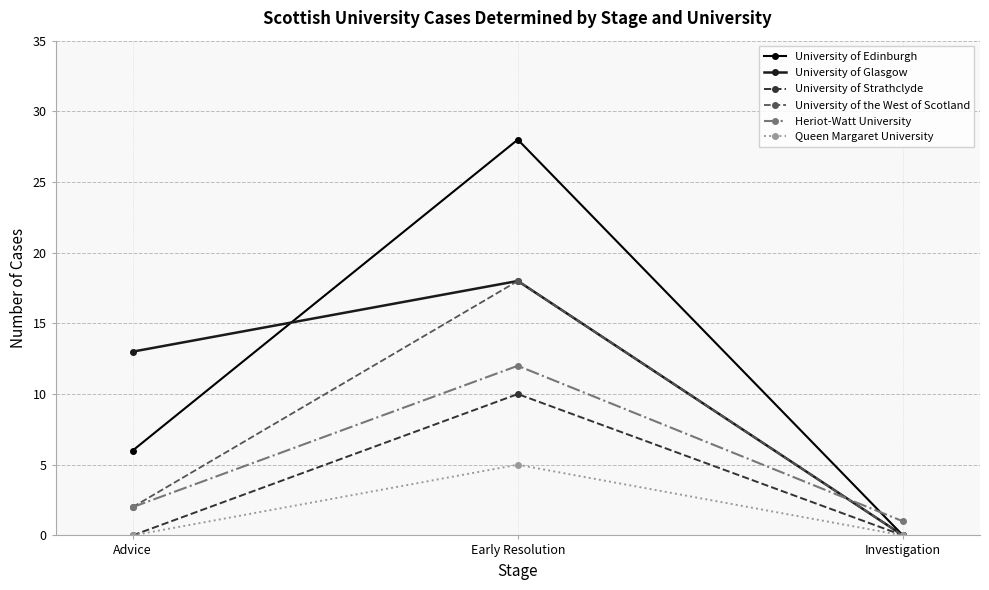

What is the average value of the University of the West of Scotland series?

7